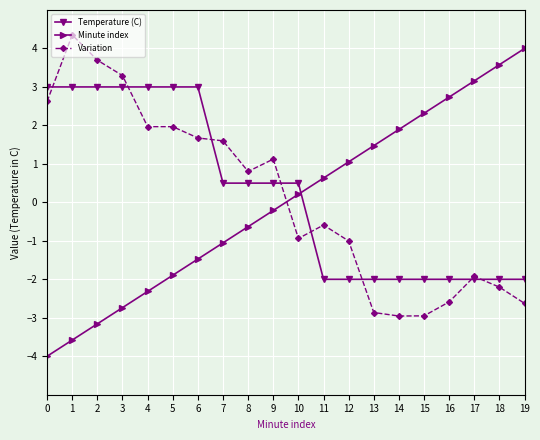

Which category has the highest value across all series?

1